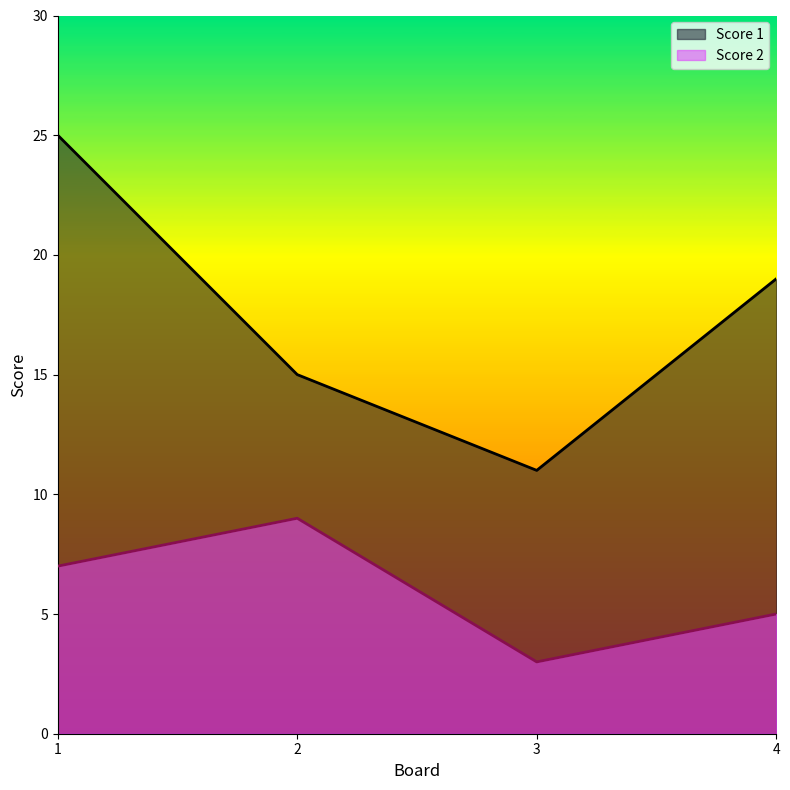

Reading left to right, list all the values displayed in this chart.

Score 1: 25	15	11	19
Score 2: 7	9	3	5